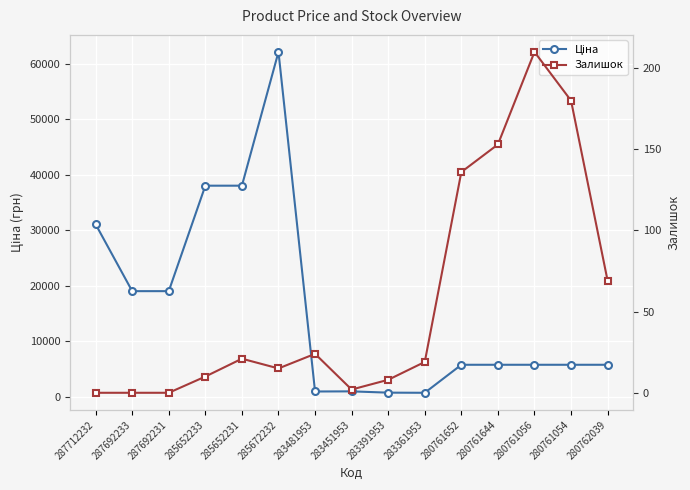

Reading right to left, list all the values displayed in this chart.

Ціна: 280762039=5736.9	280761054=5736.9	280761056=5736.9	280761644=5736.9	280761652=5736.9	283361953=688.5	283391953=713.0	283451953=944.9	283481953=920.5	285672232=62116.9	285652231=38011.3	285652233=38011.3	287692231=19005.7	287692233=19005.7	287712232=31058.4
Залишок: 280762039=69.0	280761054=180.0	280761056=210.0	280761644=153.0	280761652=136.0	283361953=19.0	283391953=8.0	283451953=2.0	283481953=24.0	285672232=15.0	285652231=21.0	285652233=10.0	287692231=0.0	287692233=0.0	287712232=0.0